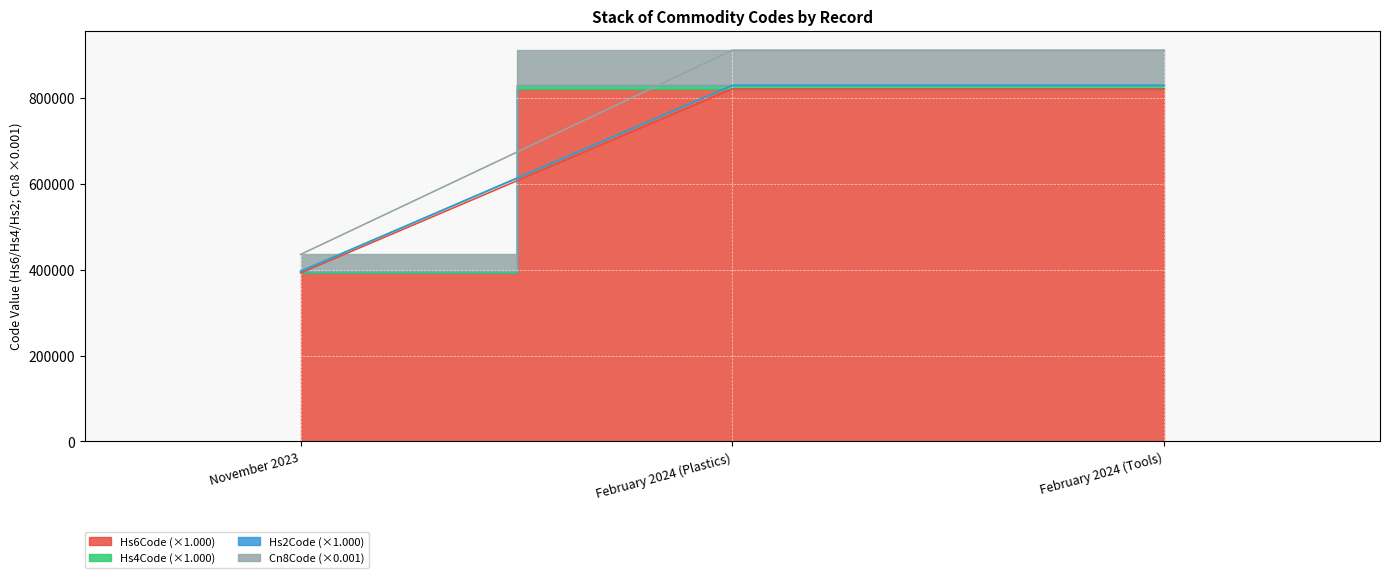

How many lines are shown in the chart?

4